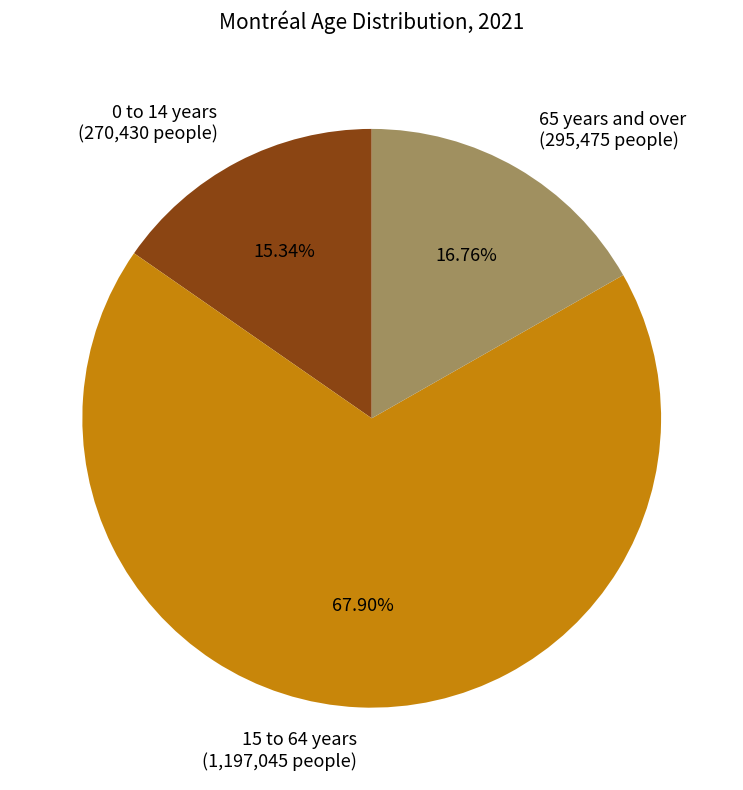

How many segments does this pie chart have?

3